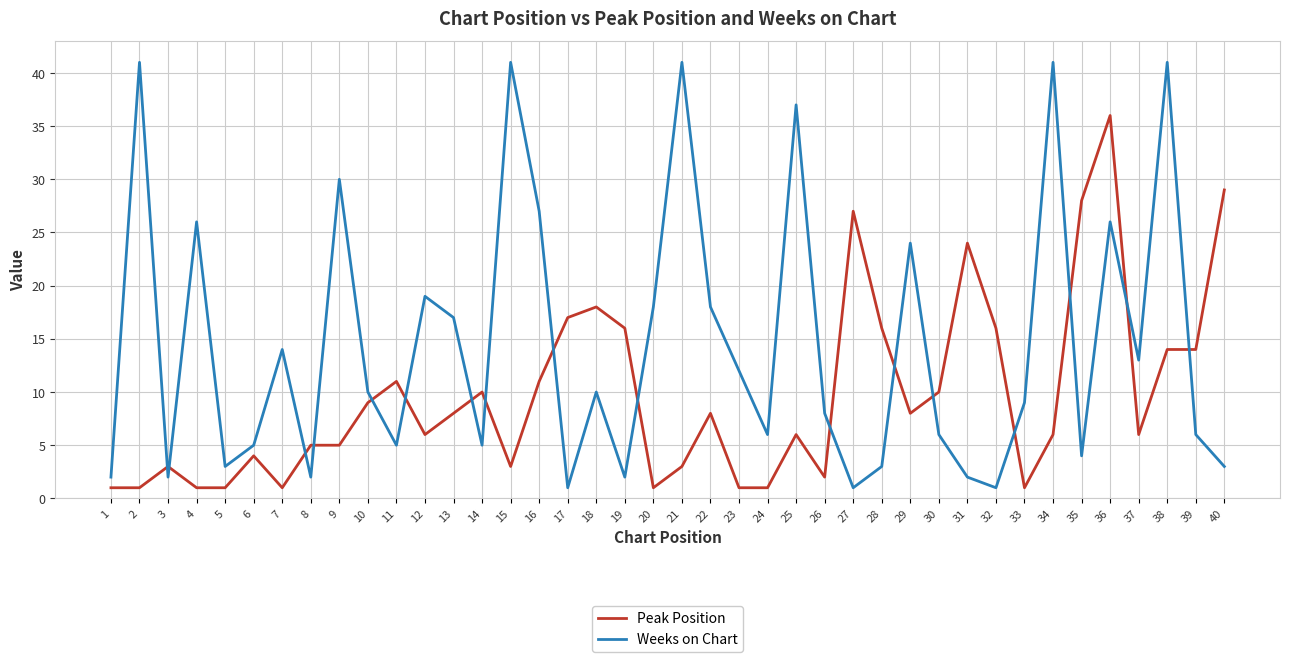

Which category has the highest value in the Peak Position series?

36